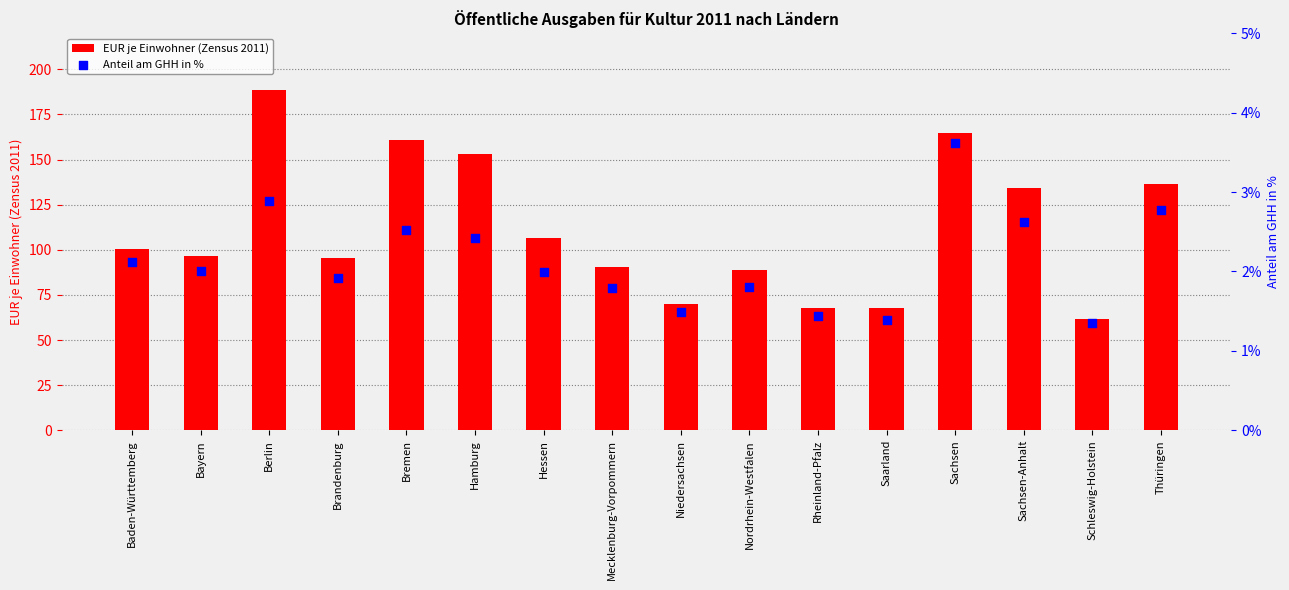

At how many categories does at least one series exceed 42?

16